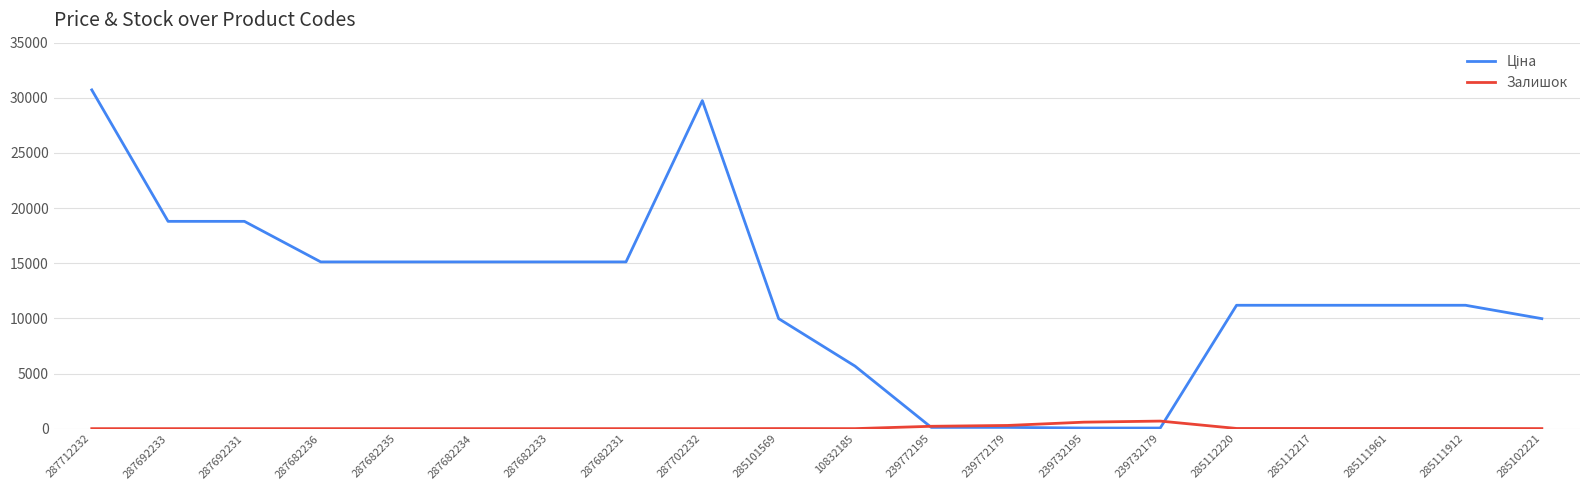

At which category does the chart reach its peak across all series?

287712232